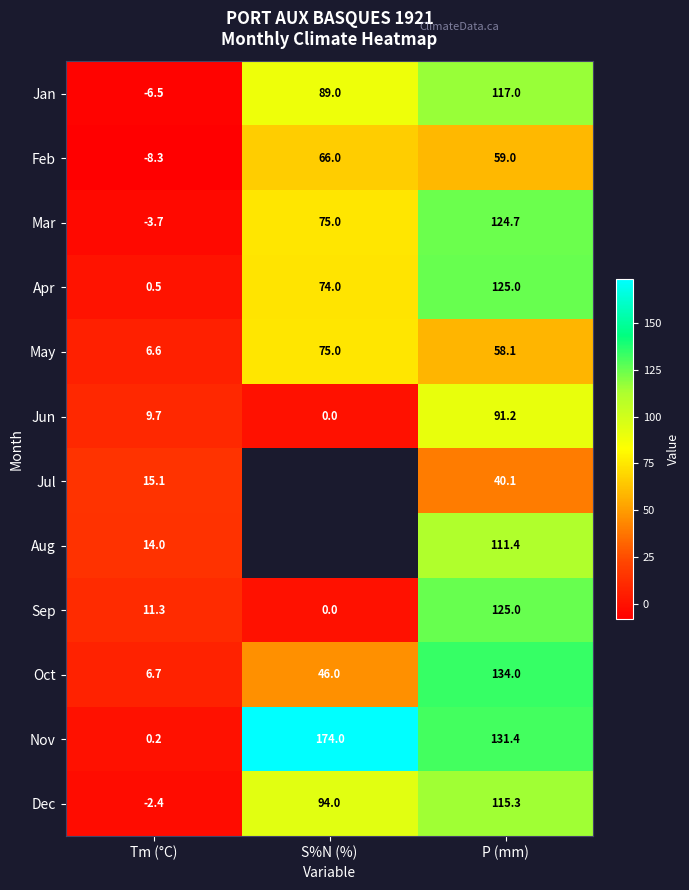

Where is Mar nearest to the value 60?

S%N (%)